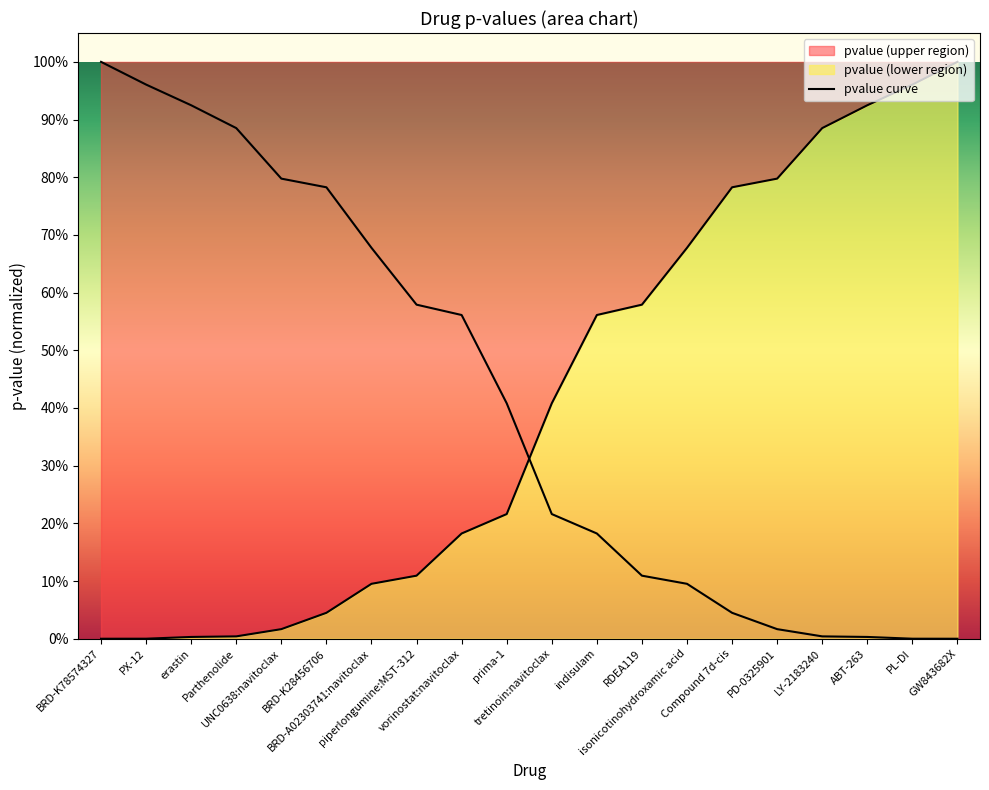

Read the value at piperlongumine:MST-312.

0.1